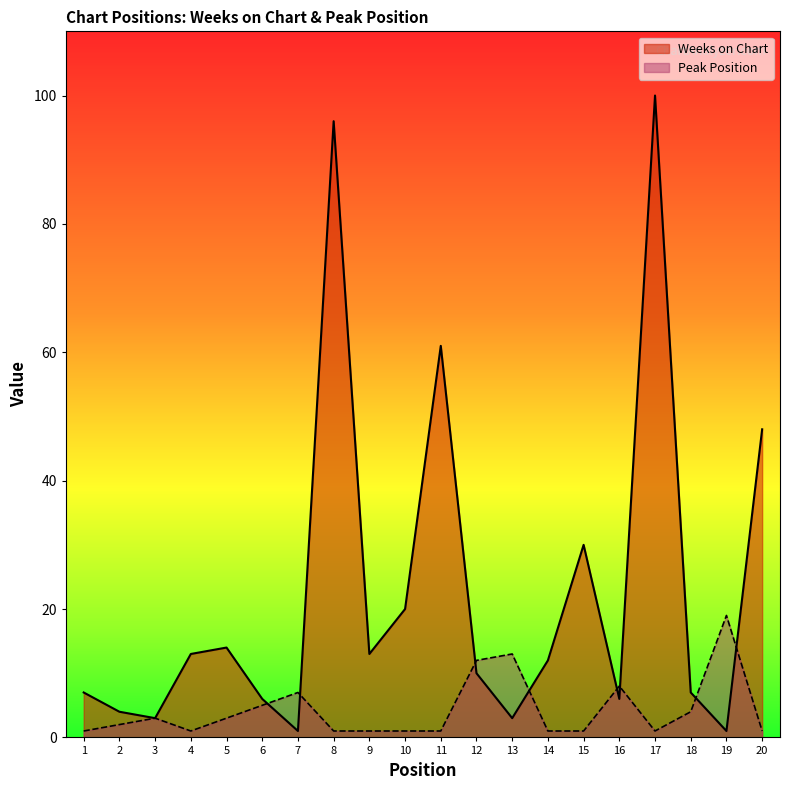

How many times do Weeks on Chart and Peak Position cross each other?

8